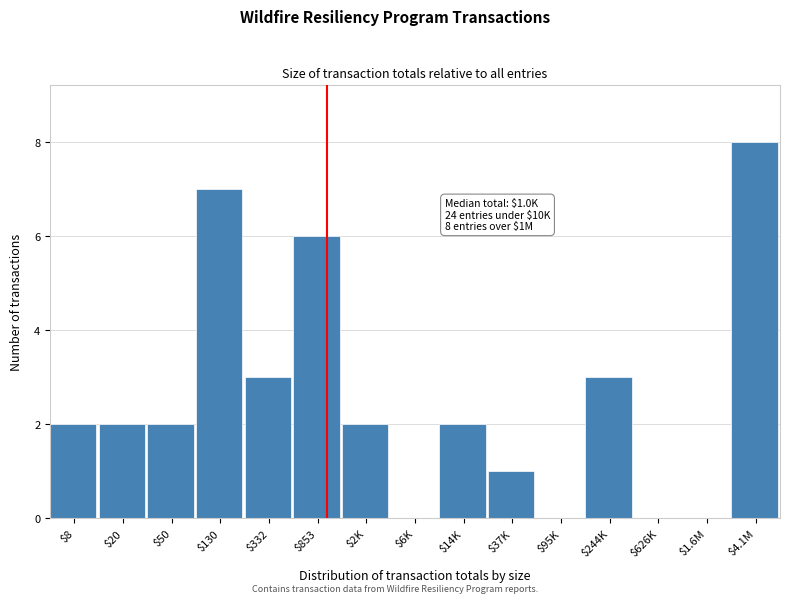

The value at $2K is 4. True or false?

False